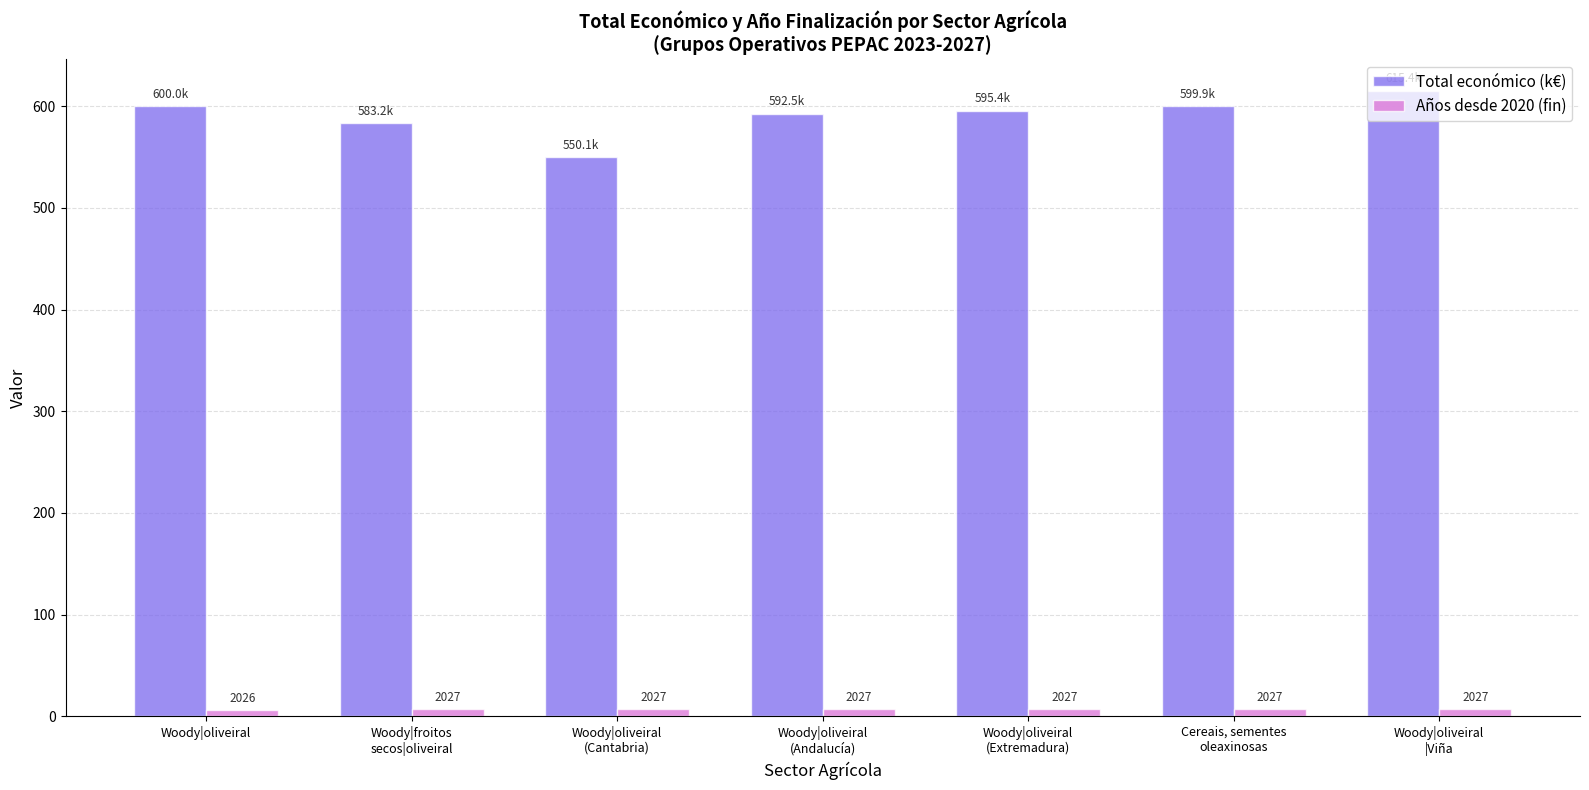

What is the sum of the Años desde 2020 (fin) values at Woody|oliveiral
(Andalucía) and Woody|oliveiral
|Viña?

14.0